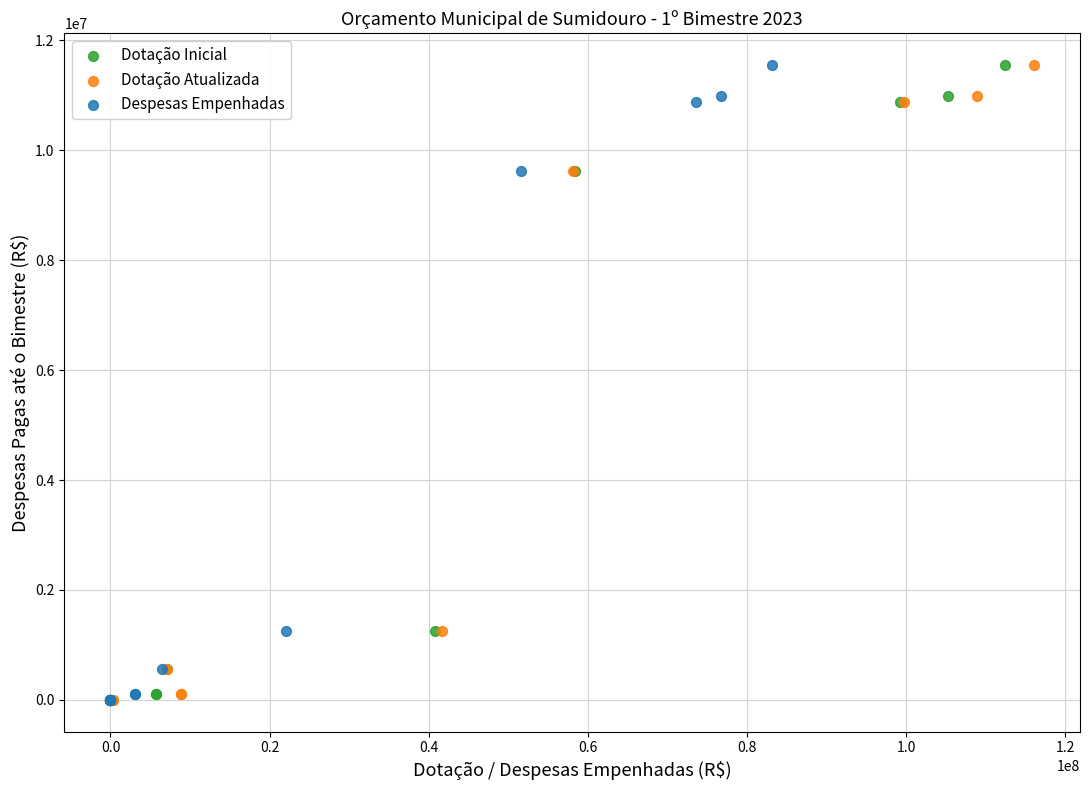

What are all the series names shown in the legend?

Dotação Inicial, Dotação Atualizada, Despesas Empenhadas